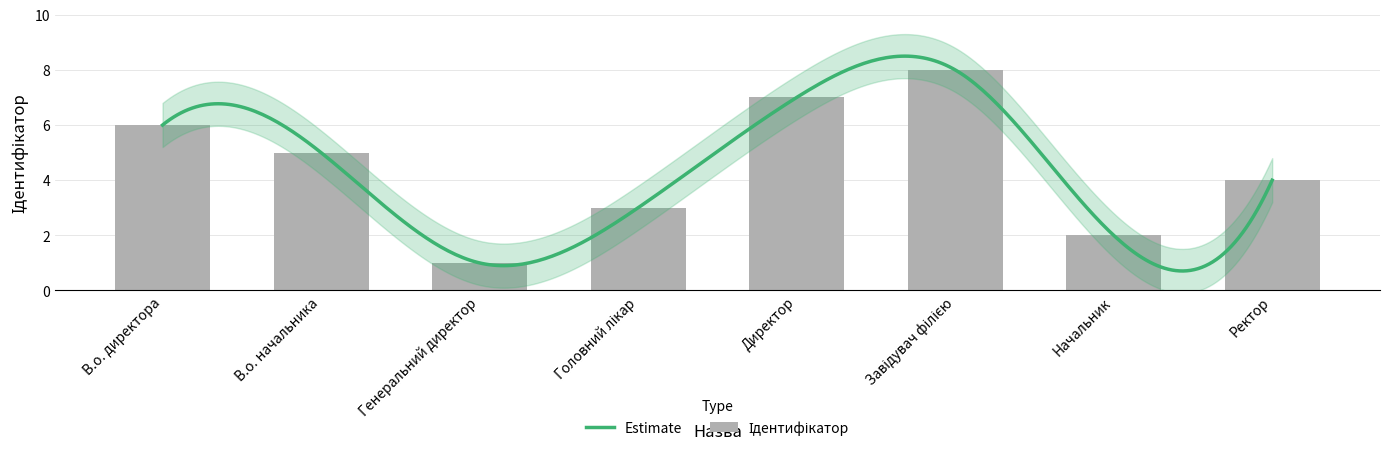

Read the value at Генеральний директор.

1